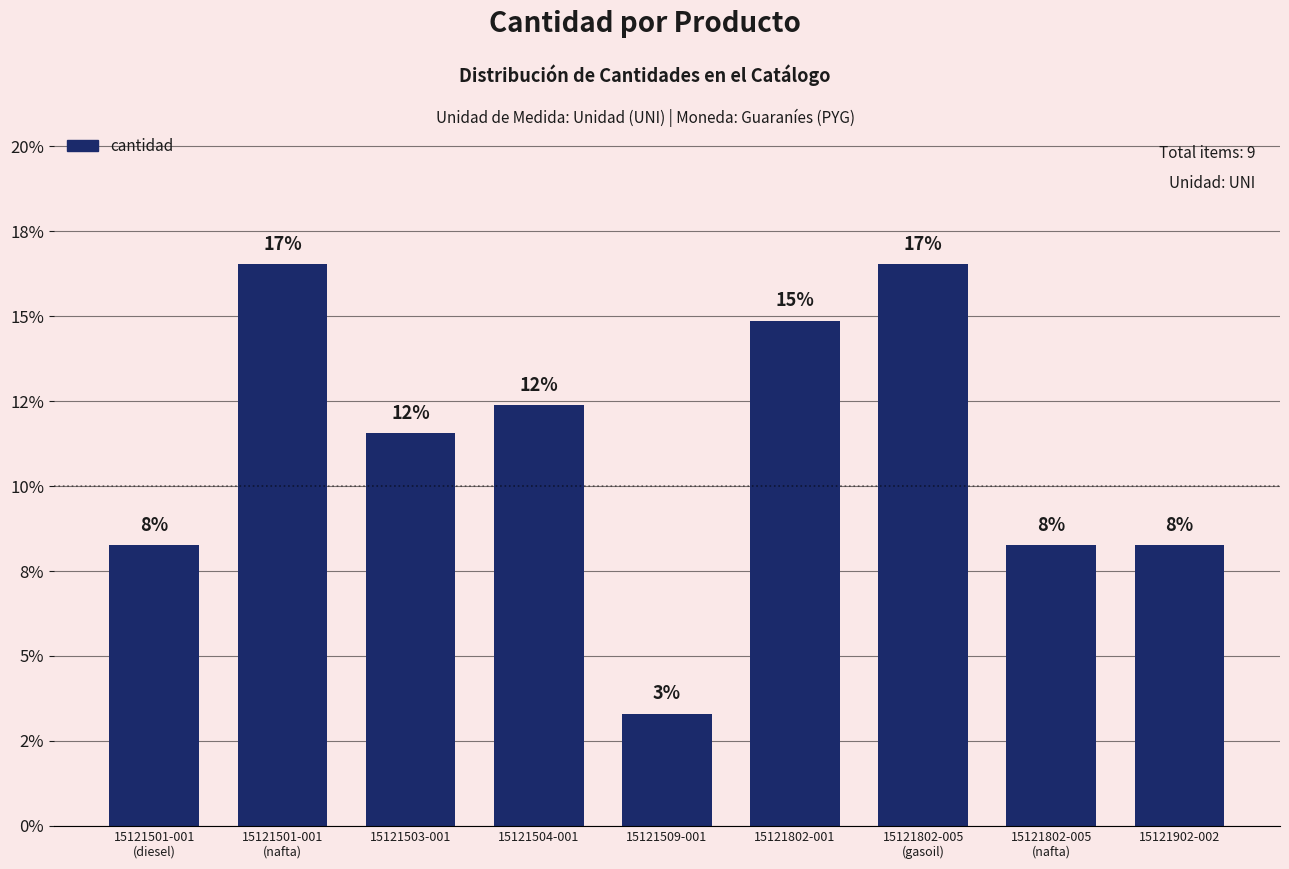

What is the maximum value shown in the chart?

16.5